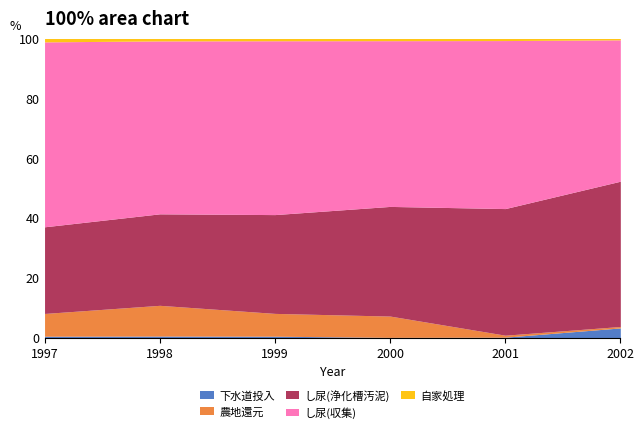

Which category has the highest value in the 下水道投入 series?

2002